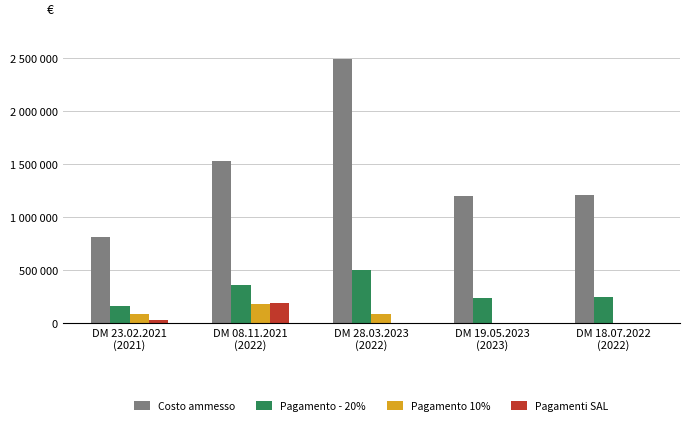

What are all the series names shown in the legend?

Costo ammesso, Pagamento - 20%, Pagamento 10%, Pagamenti SAL